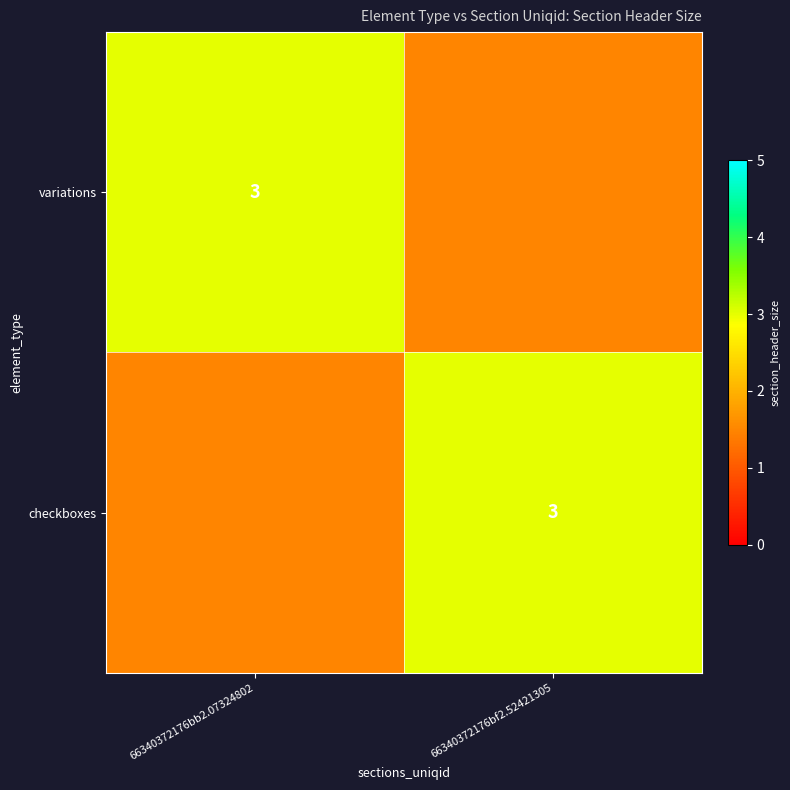

Is it true that checkboxes equals 1.3 at 66340372176bf2.52421305?

False